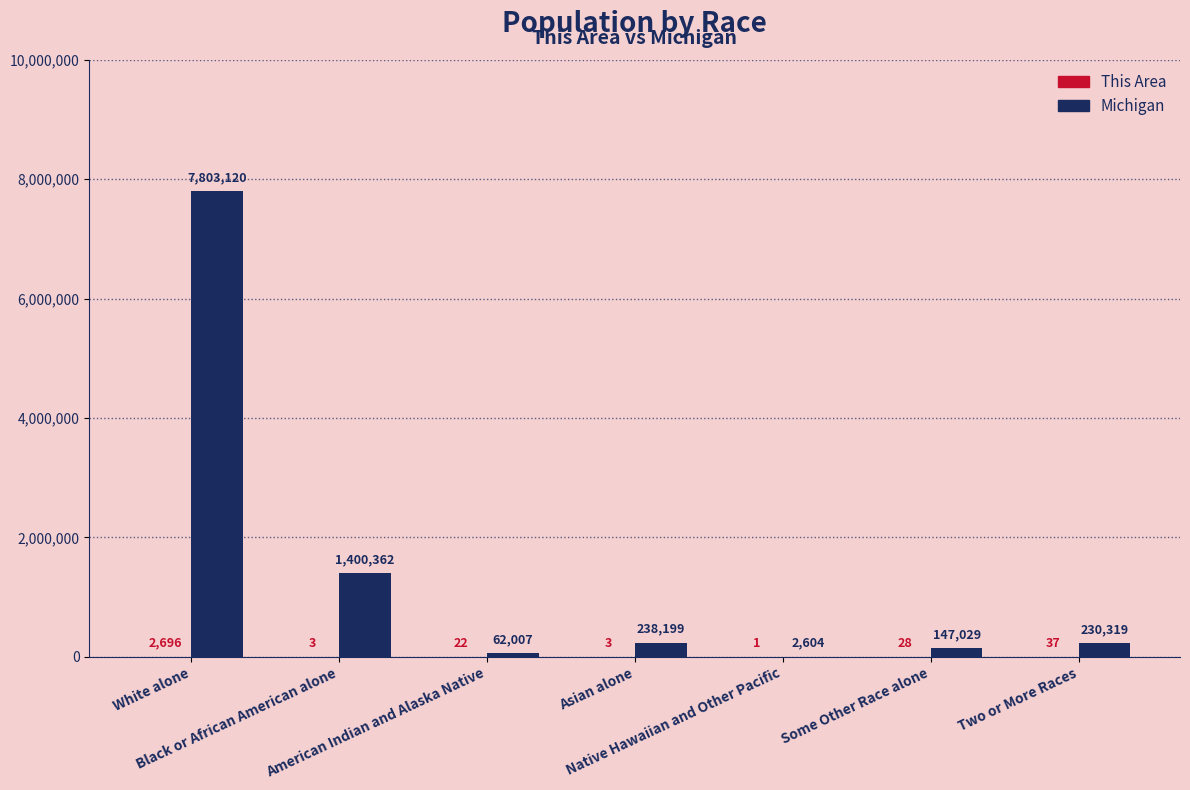

What is the maximum value for Michigan?

7803120